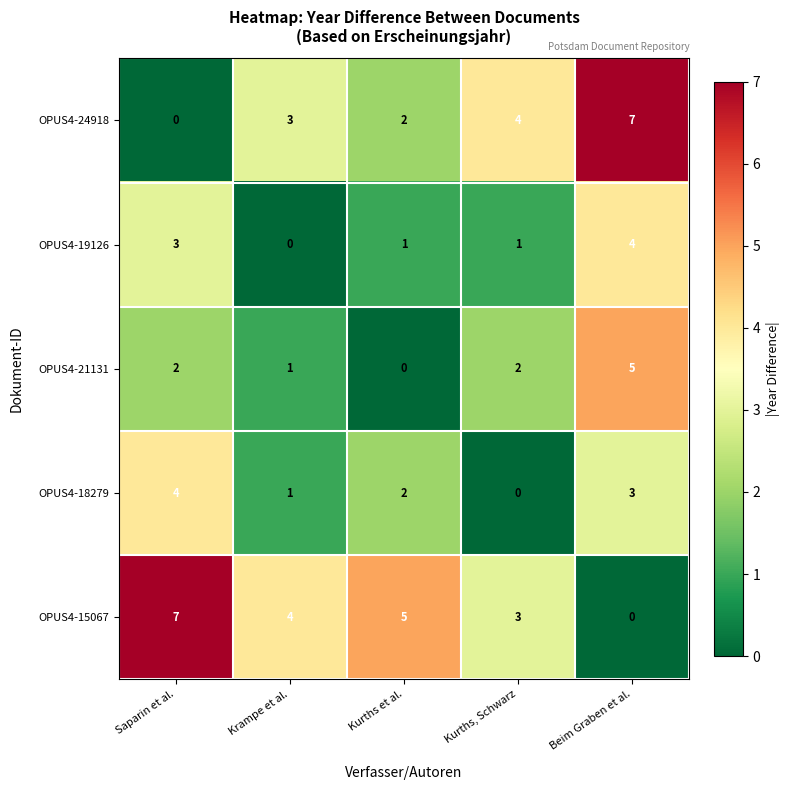

What is the difference between the highest and lowest values at Saparin et al.?

7